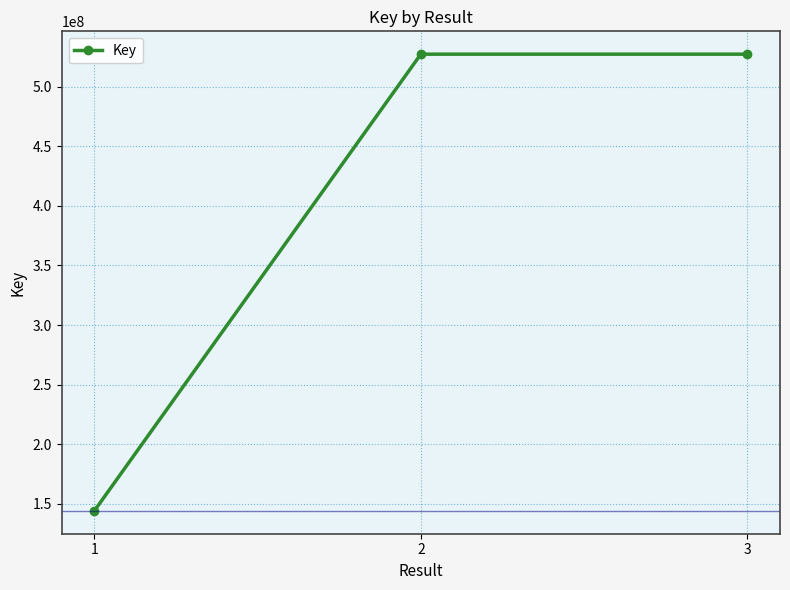

Approximately how many times larger is the value at 1 compared to 2?

0.3